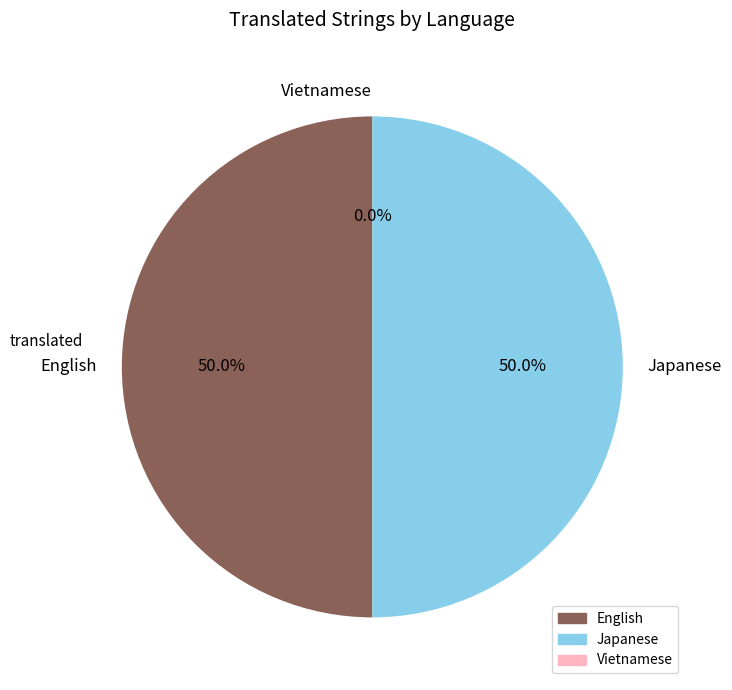

Which slice is the smallest?

Vietnamese